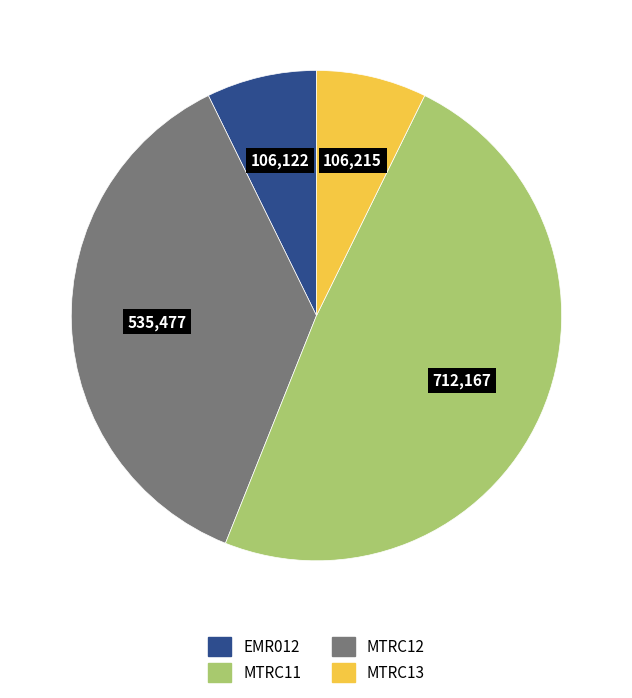

How many slices are in this pie chart?

4